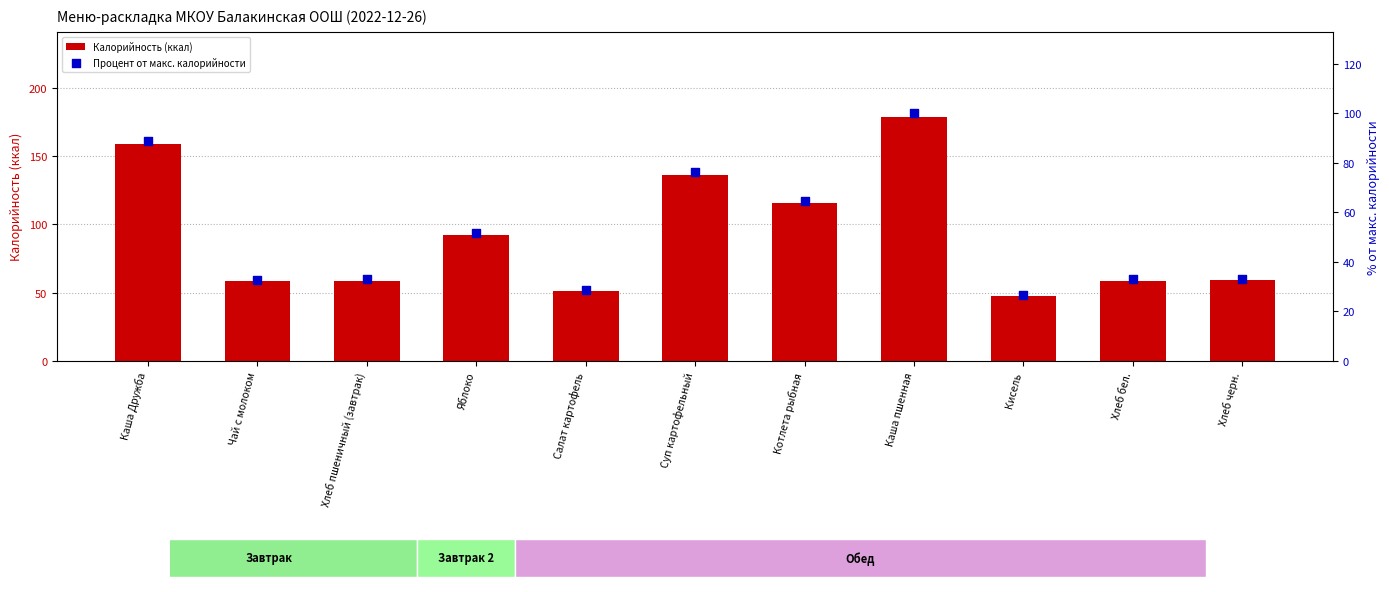

Which series contains the lowest Y value?

Процент от макс. калорийности